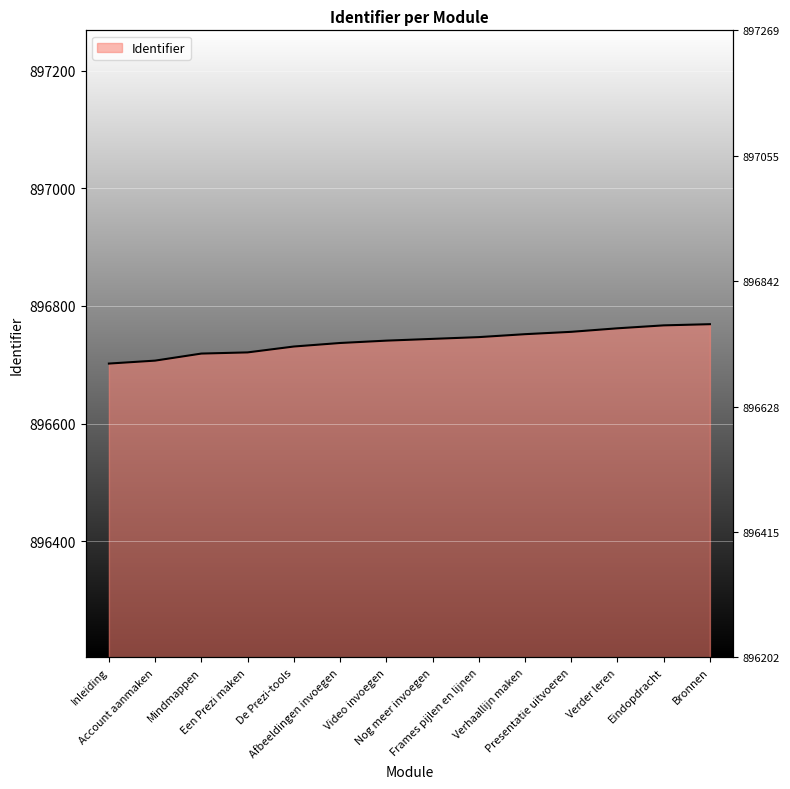

True or false: there are more than 0 points higher than both neighbors.

False